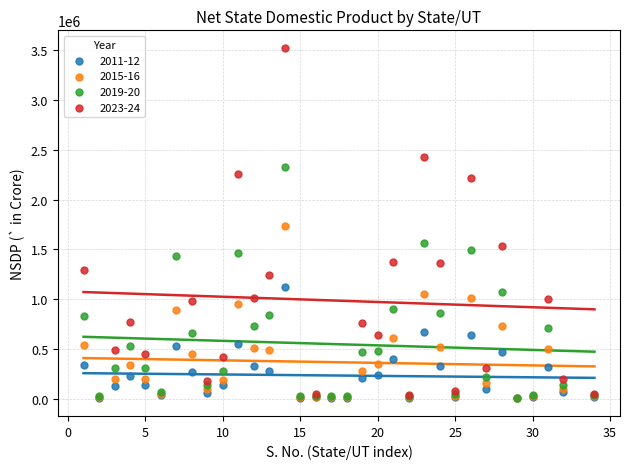

Which series contains the highest Y value?

2023-24